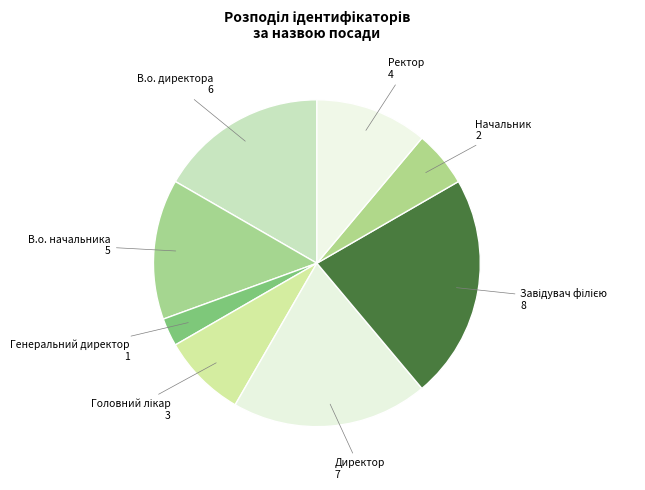

Count the number of slices in the pie.

8